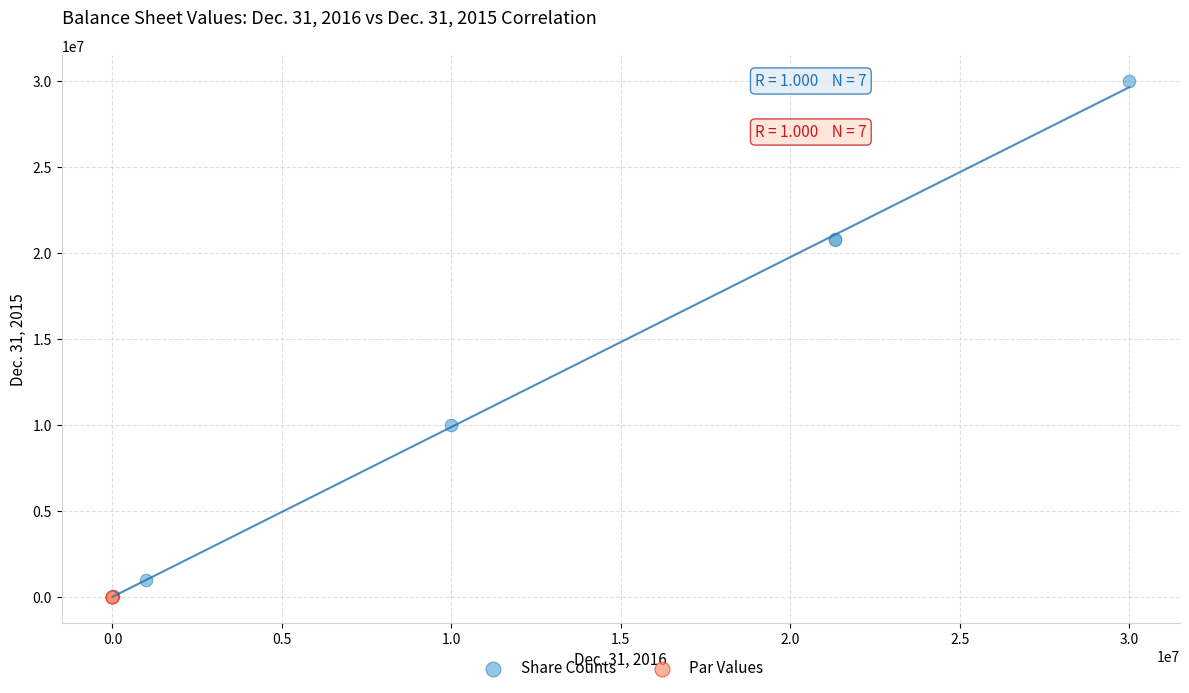

Which series has the largest Y range (max minus min)?

Share Counts